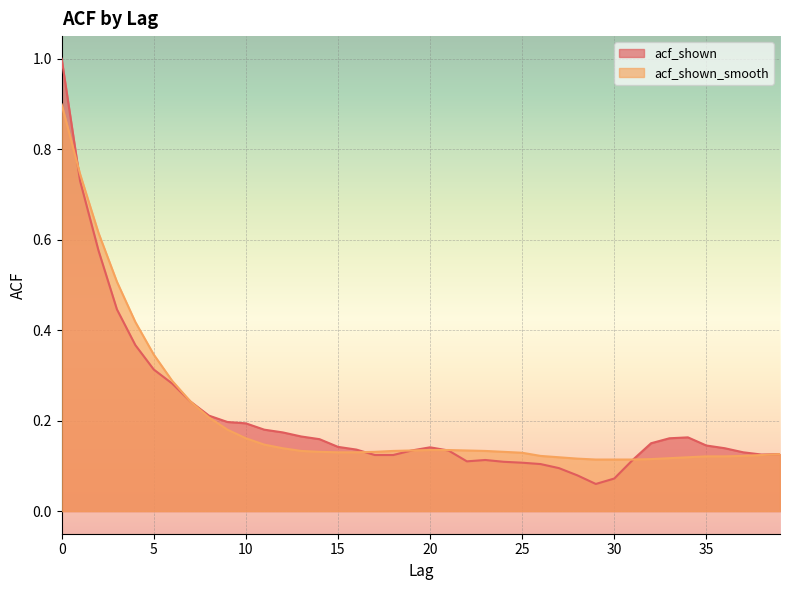

Which series ends up on top after the final intersection of acf_shown_smooth and acf_shown?

acf_shown